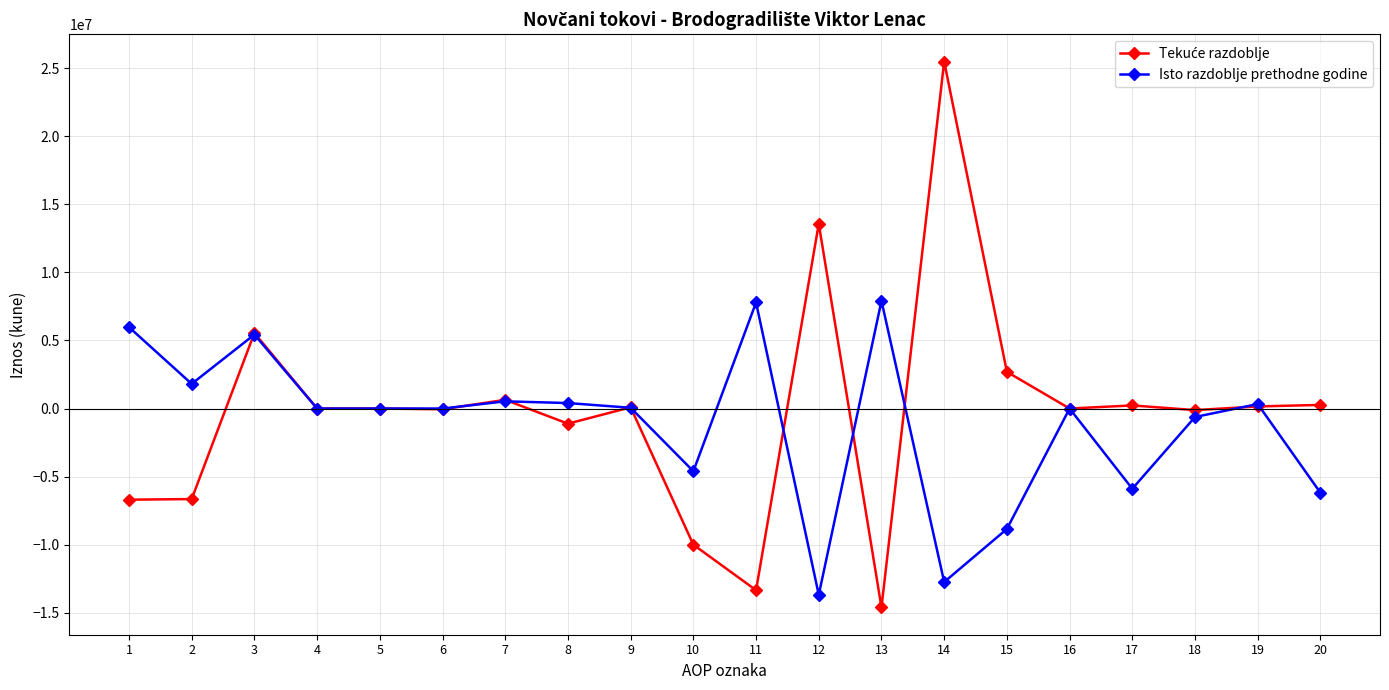

What is the maximum value for Isto razdoblje prethodne godine?

7908732